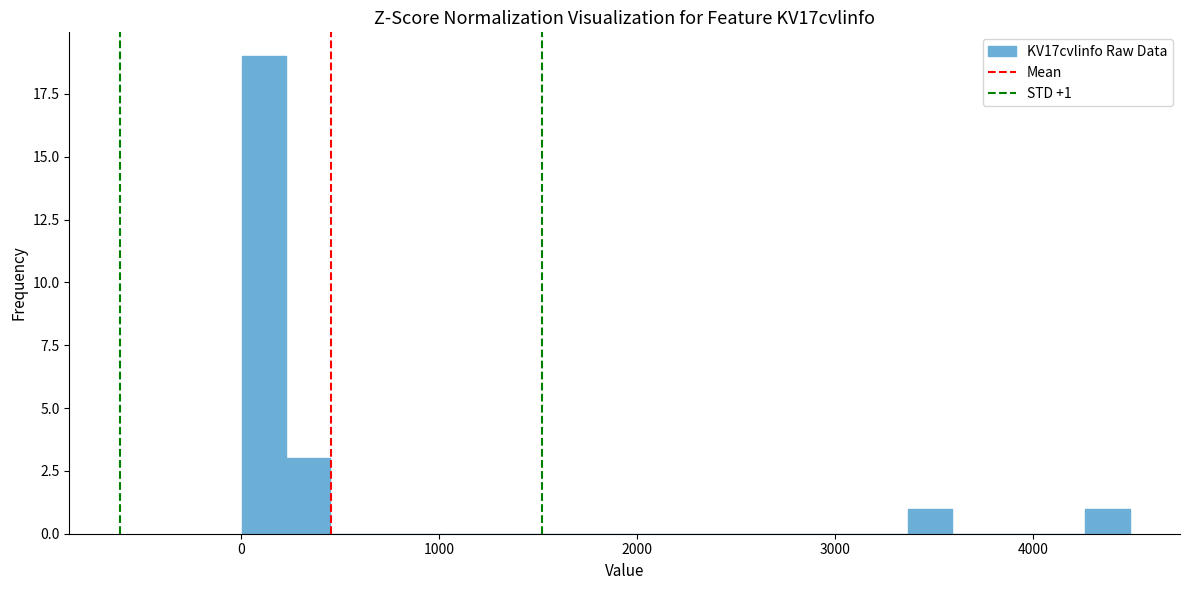

Read against the x-axis, roughly where is the centre of the tallest bar?

100